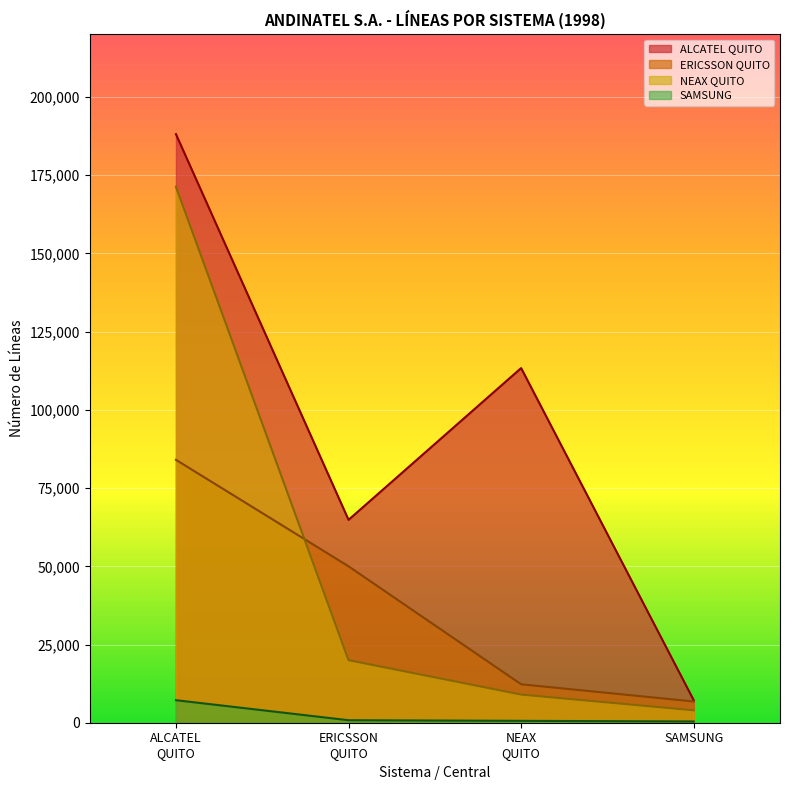

True or false: ERICSSON QUITO and ALCATEL QUITO intersect in this chart.

False